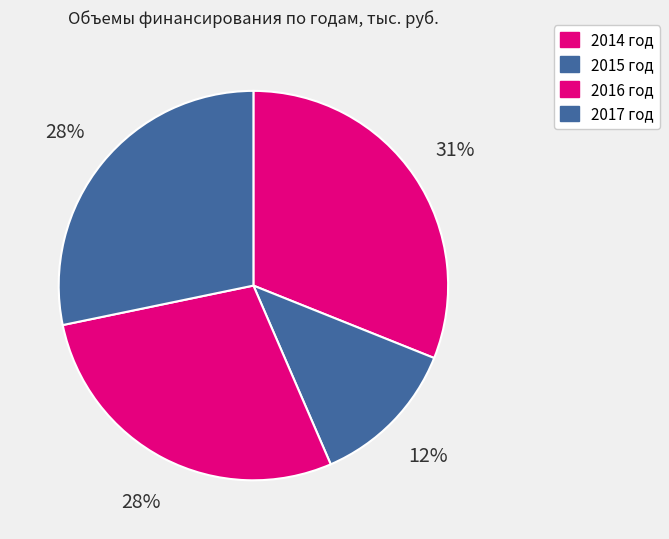

To the nearest percent, what portion does 2017 год represent?

28%